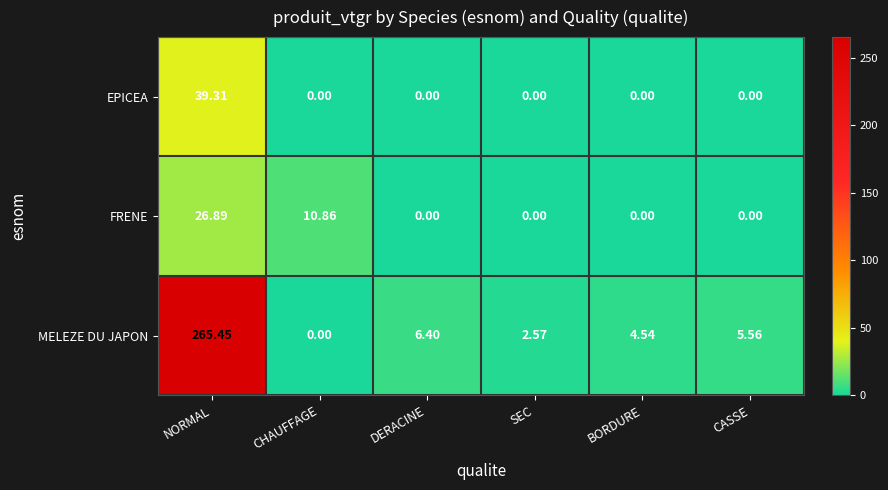

Which series changed the most between BORDURE and CASSE?

MELEZE DU JAPON